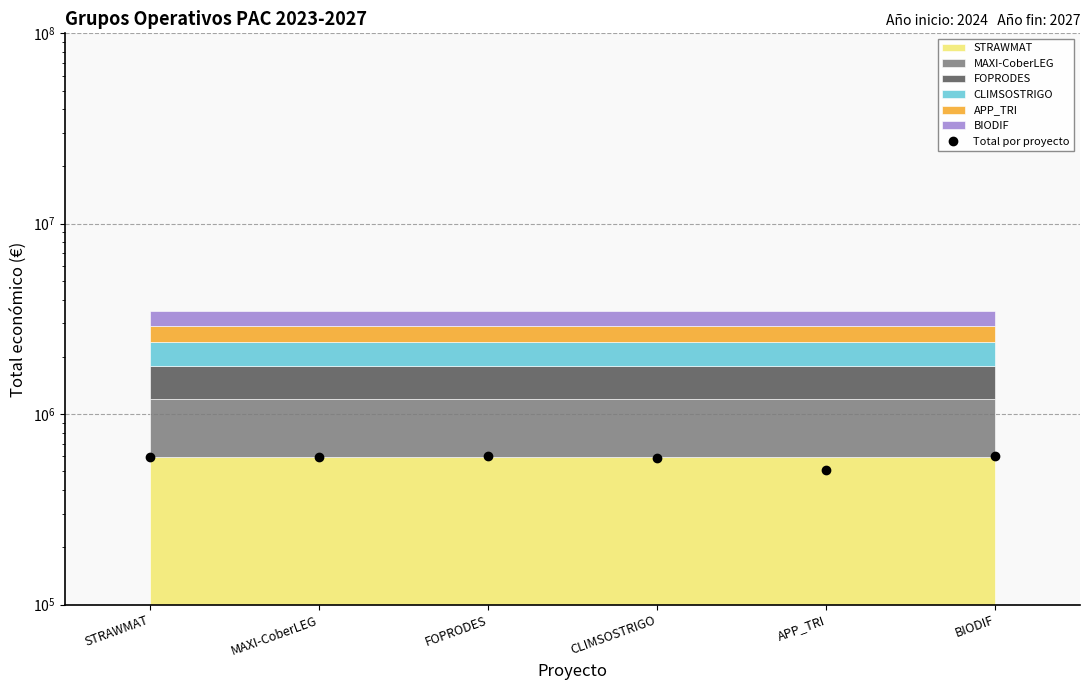

How many interior local valleys (lower than both neighbors) does the data have?

1